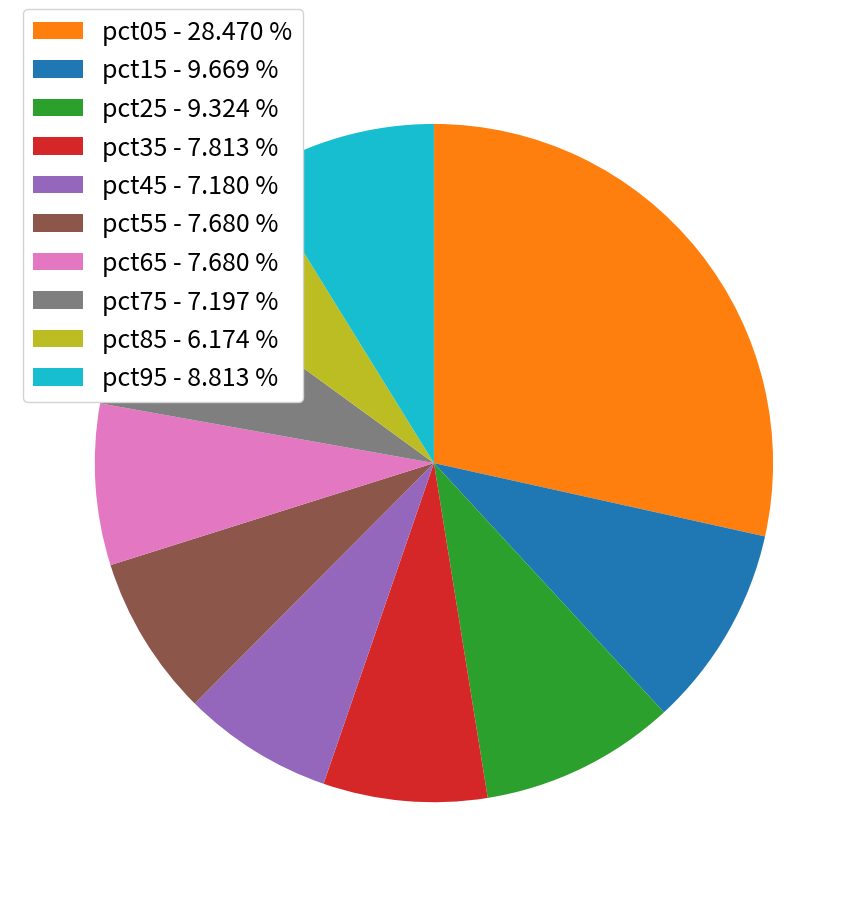

Do pct15 and pct55 together represent more than half of the pie?

No